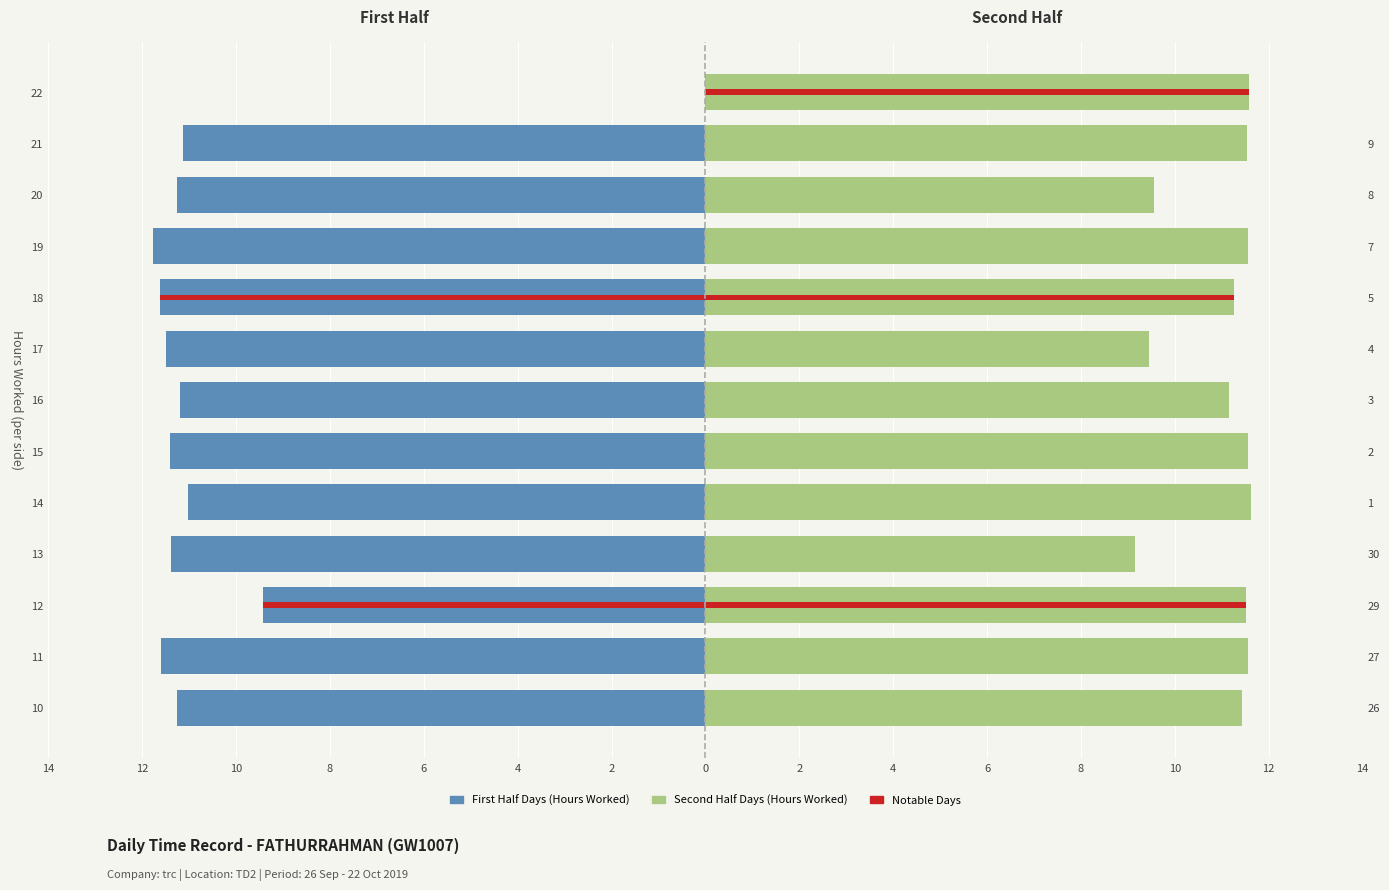

Is the value of Second Half (Days 12–22) at 17 greater than the value of First Half (Days 26–12) at 17?

Yes